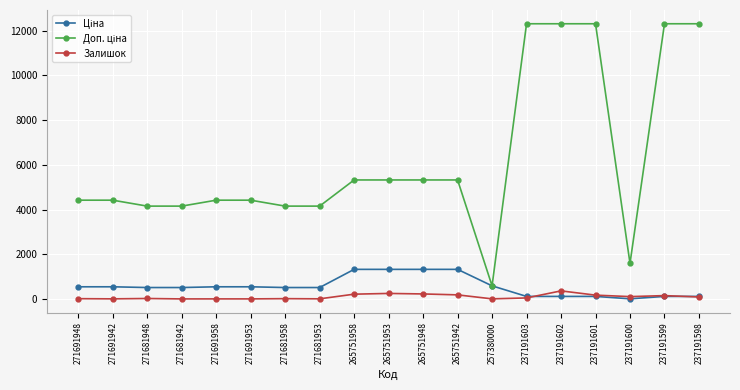

True or false: Залишок has more than 2 interior local peaks.

True